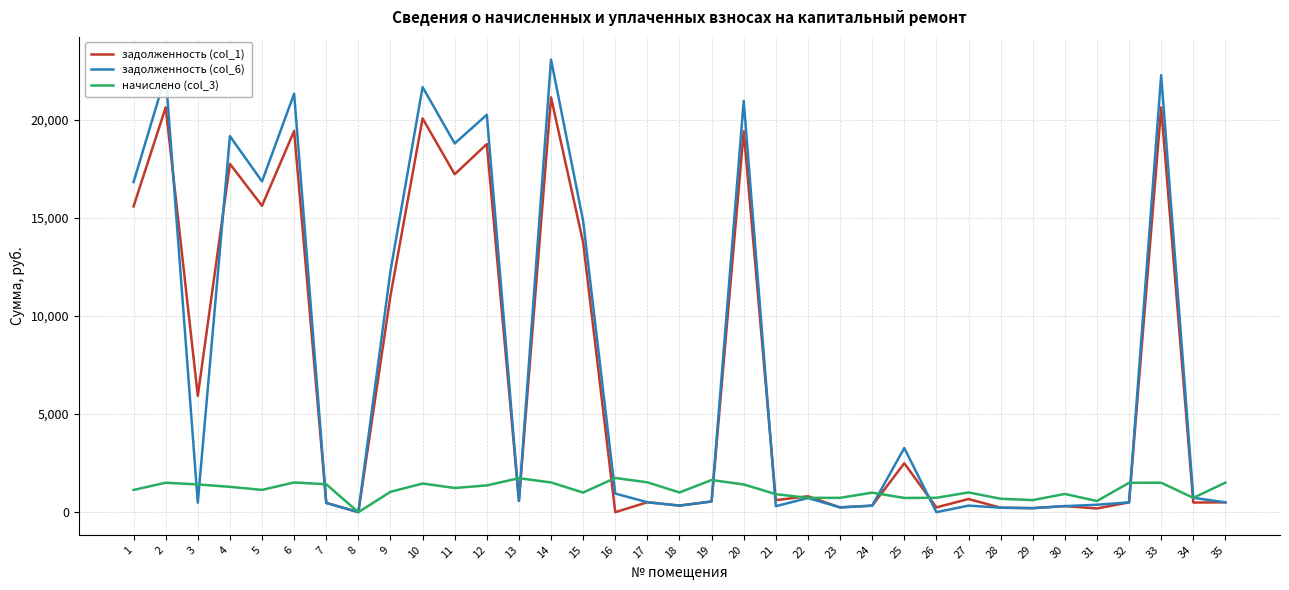

True or false: задолженность (col_1) has a value of 20696.7 at 15.

False